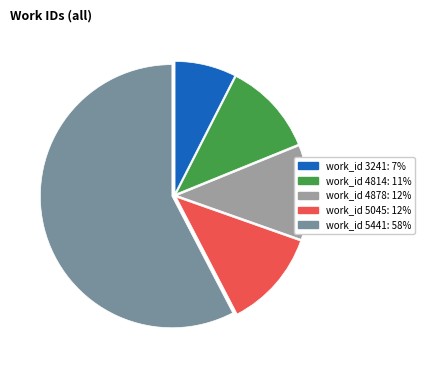

Does any single category account for the majority?

Yes